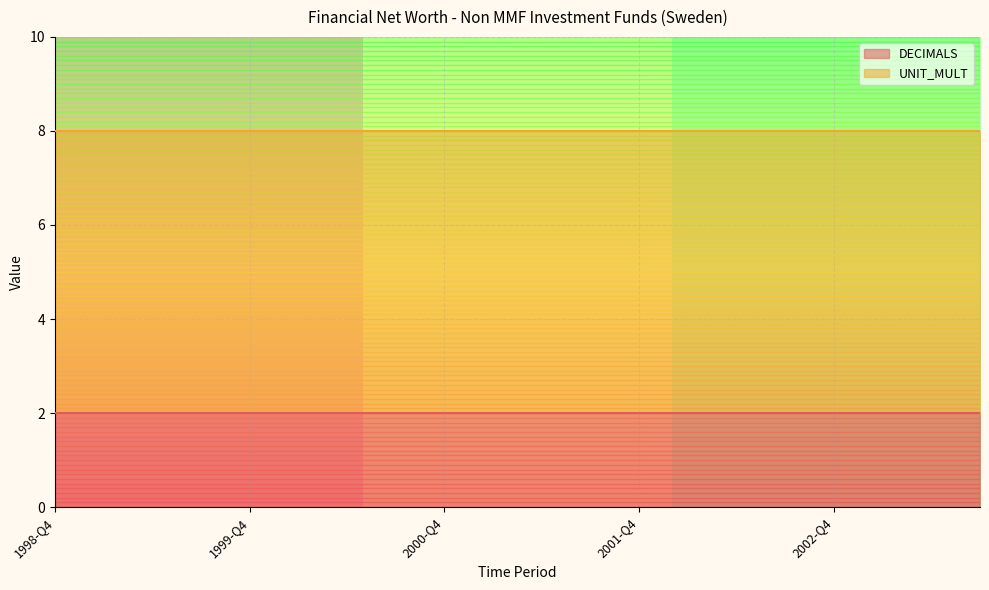

What is the lowest value of the DECIMALS series?

2